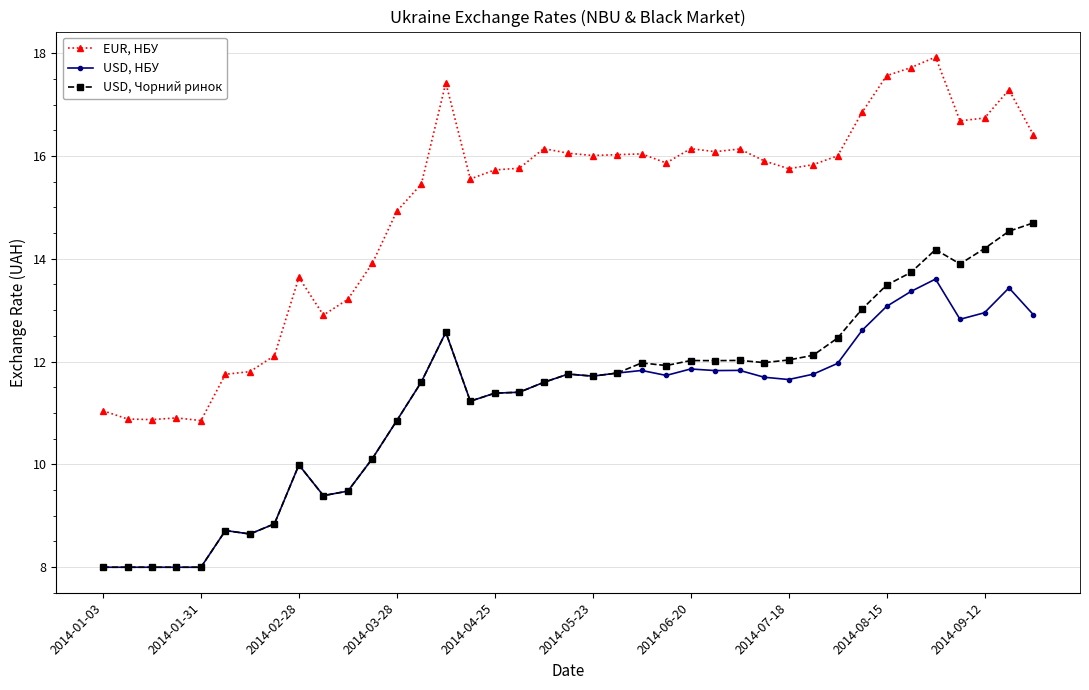

True or false: USD, НБУ has more than 2 points higher than both neighbors.

True